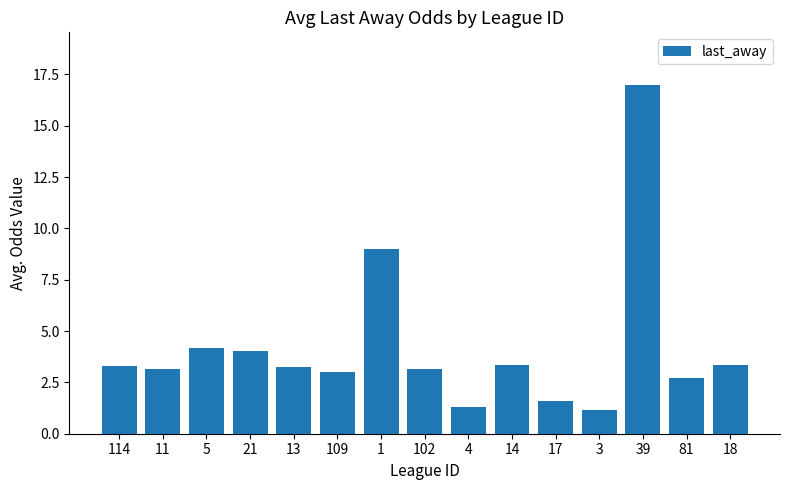

What is the label of the 12th bar from the right?

21